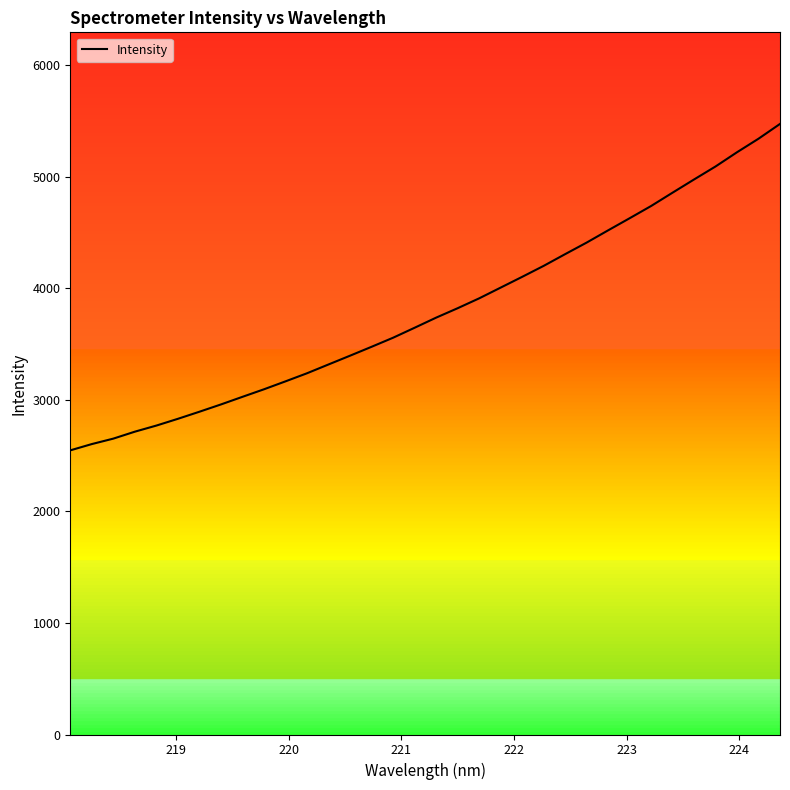

What is the minimum value shown in the chart?

2547.3